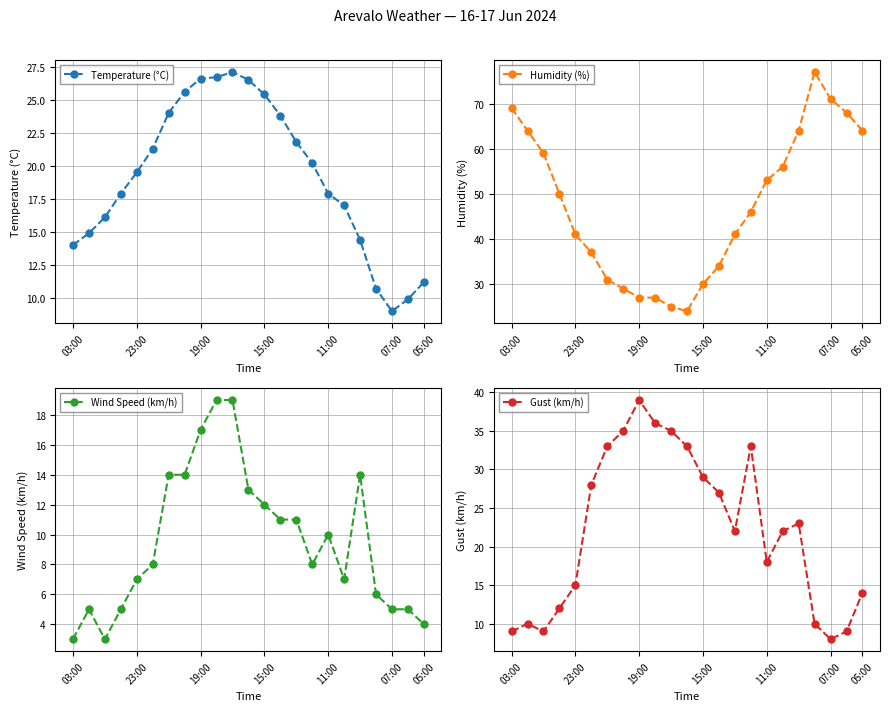

Reading left to right, transcribe all the data shown in this chart.

Temperature (°C): 14.0	14.9	16.1	17.9	19.5	21.3	24.0	25.6	26.6	26.7	27.1	26.5	25.4	23.8	21.8	20.2	17.9	17.0	14.4	10.7	9.0	9.9	11.2
Humidity (%): 69.0	64.0	59.0	50.0	41.0	37.0	31.0	29.0	27.0	27.0	25.0	24.0	30.0	34.0	41.0	46.0	53.0	56.0	64.0	77.0	71.0	68.0	64.0
Wind Speed (km/h): 3.0	5.0	3.0	5.0	7.0	8.0	14.0	14.0	17.0	19.0	19.0	13.0	12.0	11.0	11.0	8.0	10.0	7.0	14.0	6.0	5.0	5.0	4.0
Gust (km/h): 9.0	10.0	9.0	12.0	15.0	28.0	33.0	35.0	39.0	36.0	35.0	33.0	29.0	27.0	22.0	33.0	18.0	22.0	23.0	10.0	8.0	9.0	14.0